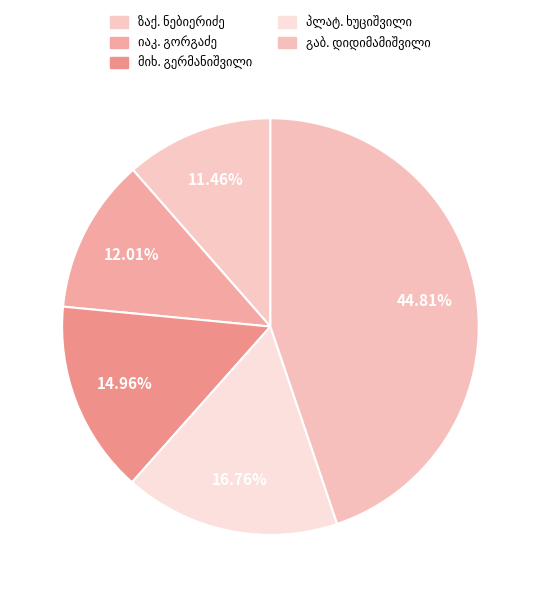

Is it true that პლატონ სვიმონის ძე ხუციშვილი is 17% of the pie?

True